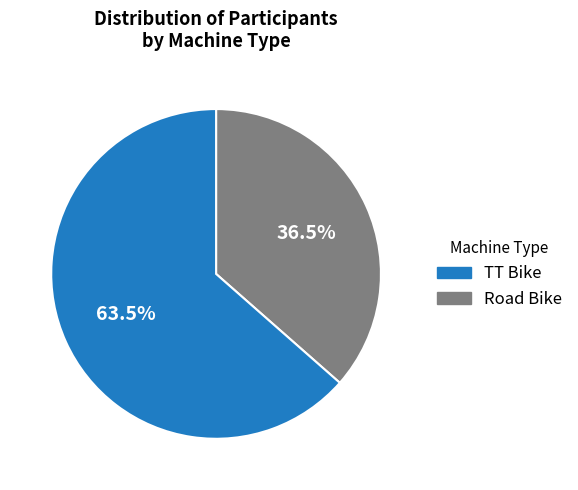

Is there a majority slice in this chart?

Yes